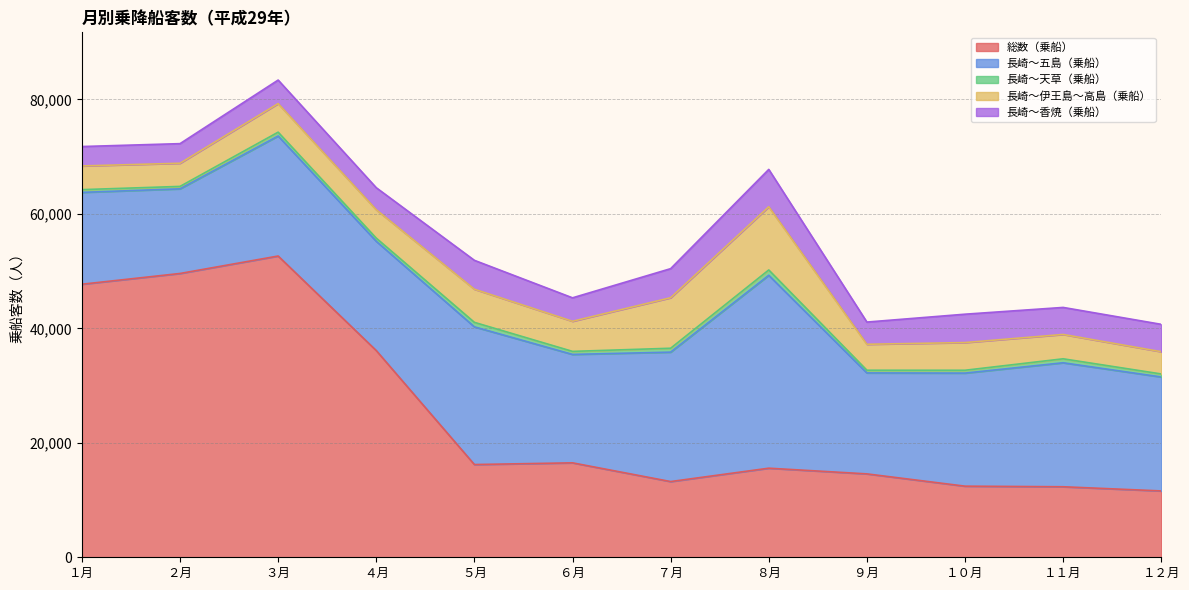

How many interior local peaks does the 長崎～伊王島～高島（乗船） series have?

4